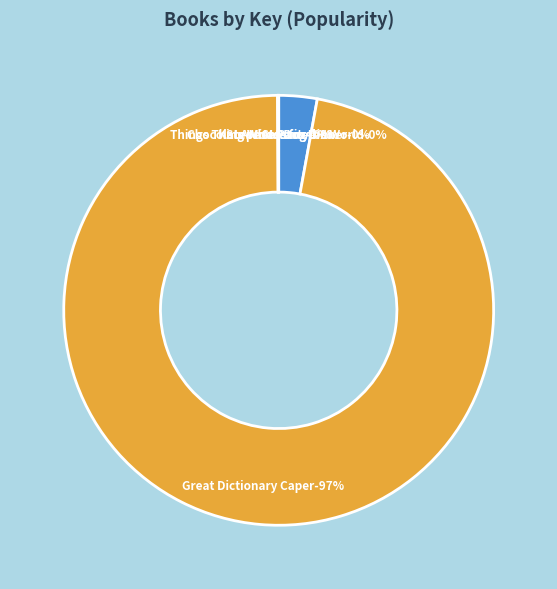

Is it true that Things That Are Most in the World is 1% of the pie?

False